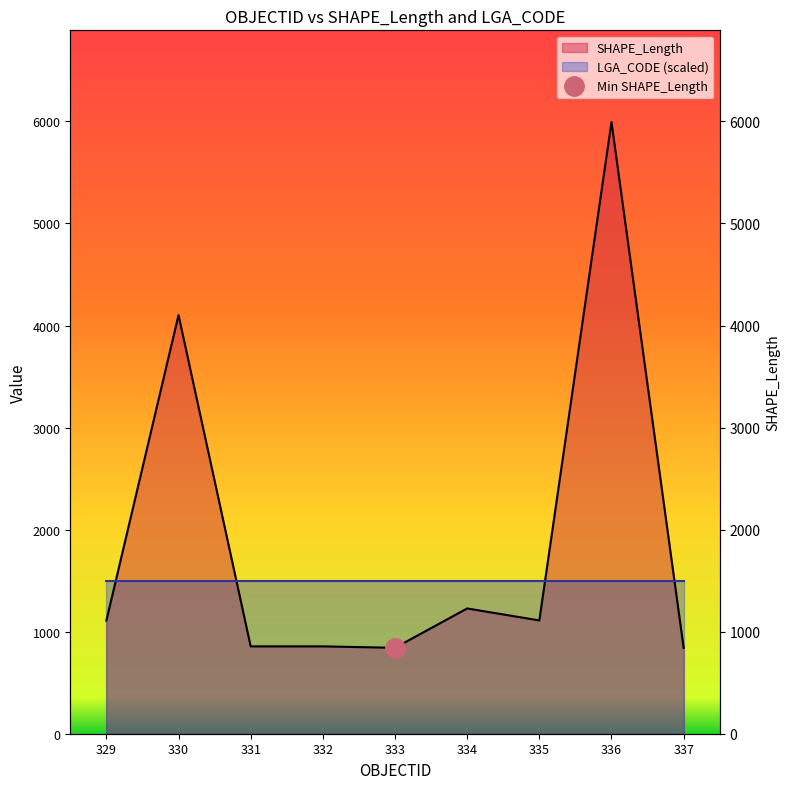

True or false: there are more than 1 points higher than both neighbors.

True